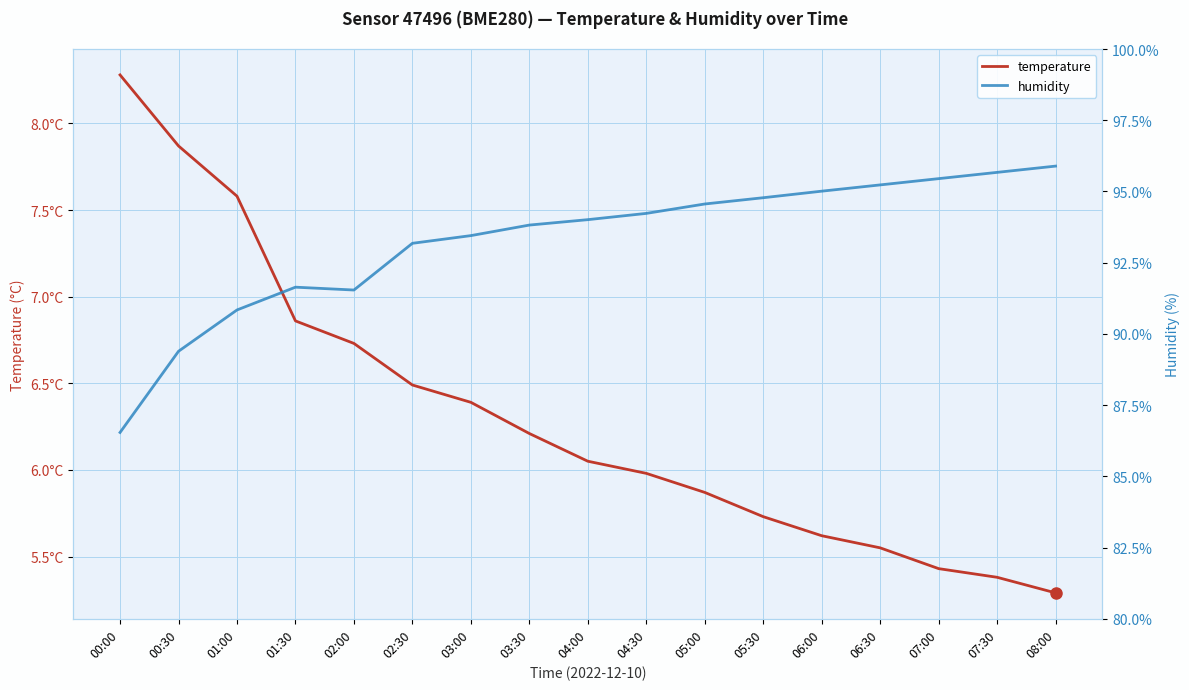

What is the label of the 2nd point from the right?

07:30